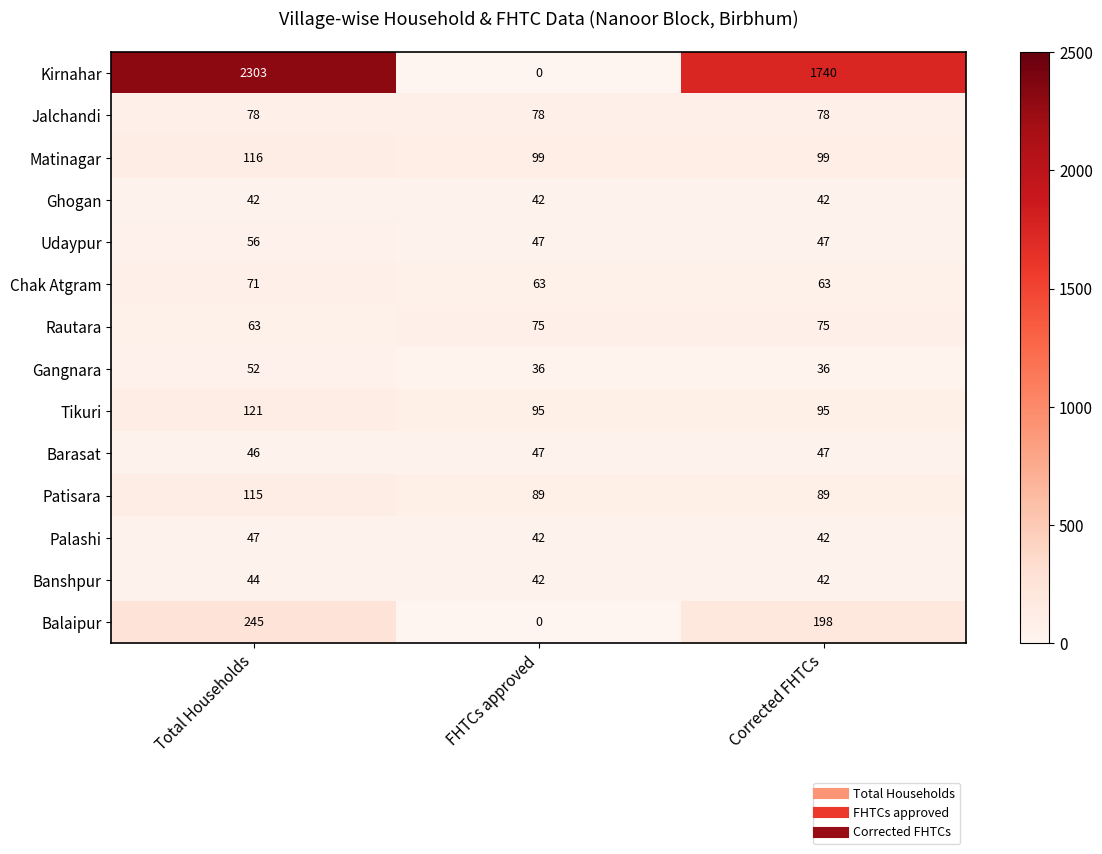

At Total Households, list the series in order from smallest to largest.

Ghogan, Banshpur, Barasat, Palashi, Gangnara, Udaypur, Rautara, Chak Atgram, Jalchandi, Patisara, Matinagar, Tikuri, Balaipur, Kirnahar